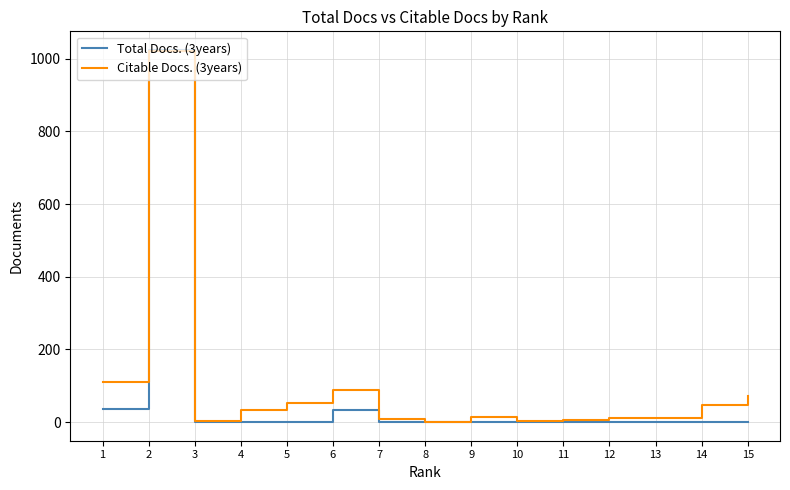

What is the difference between the highest and lowest values at 14?

46